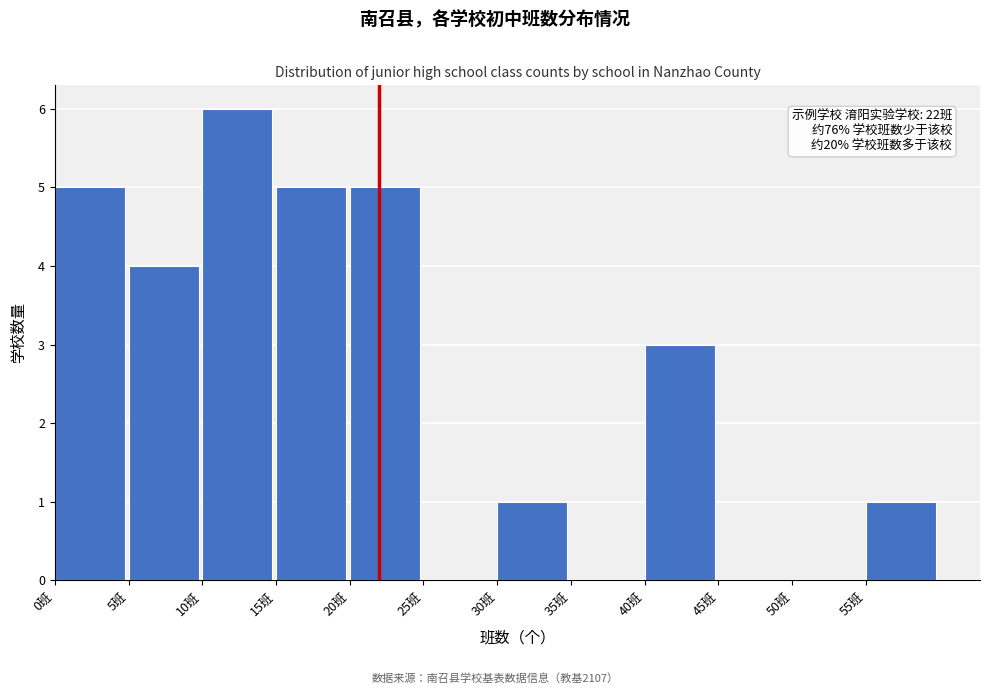

Over which range of the x-axis is the bar tallest?

10 to 15